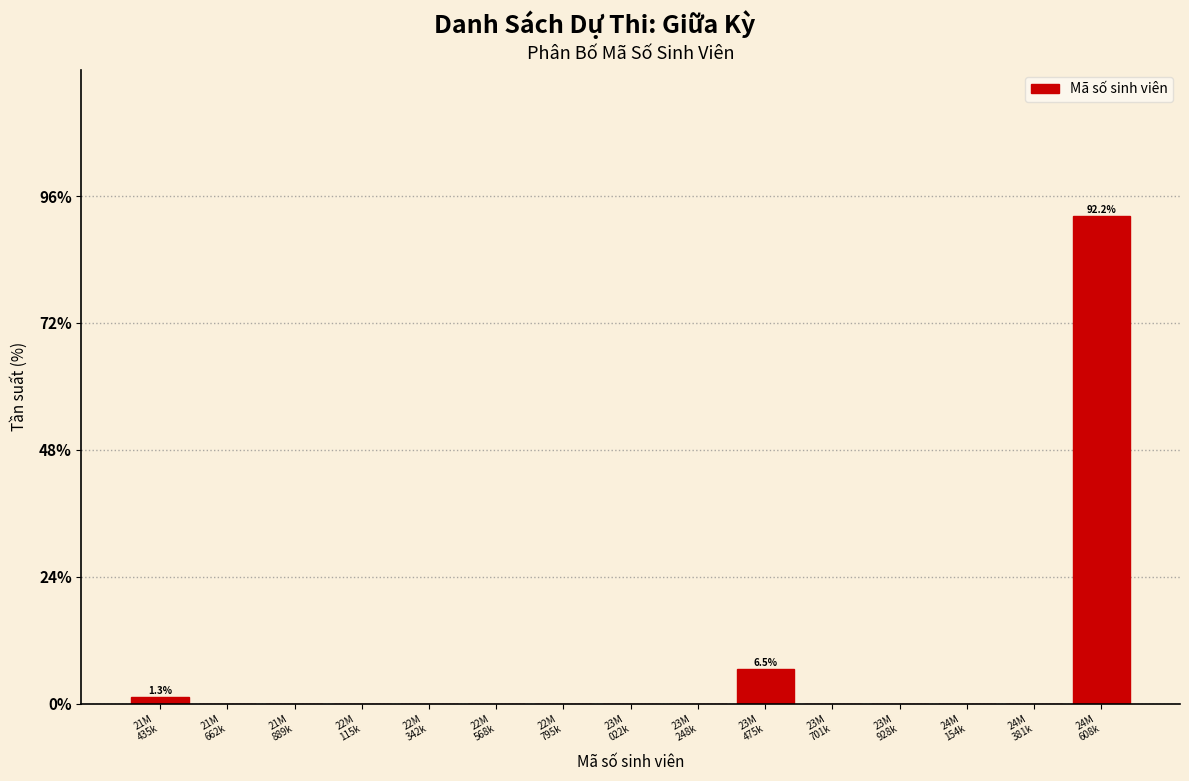

What is the maximum value shown in the chart?

92.2